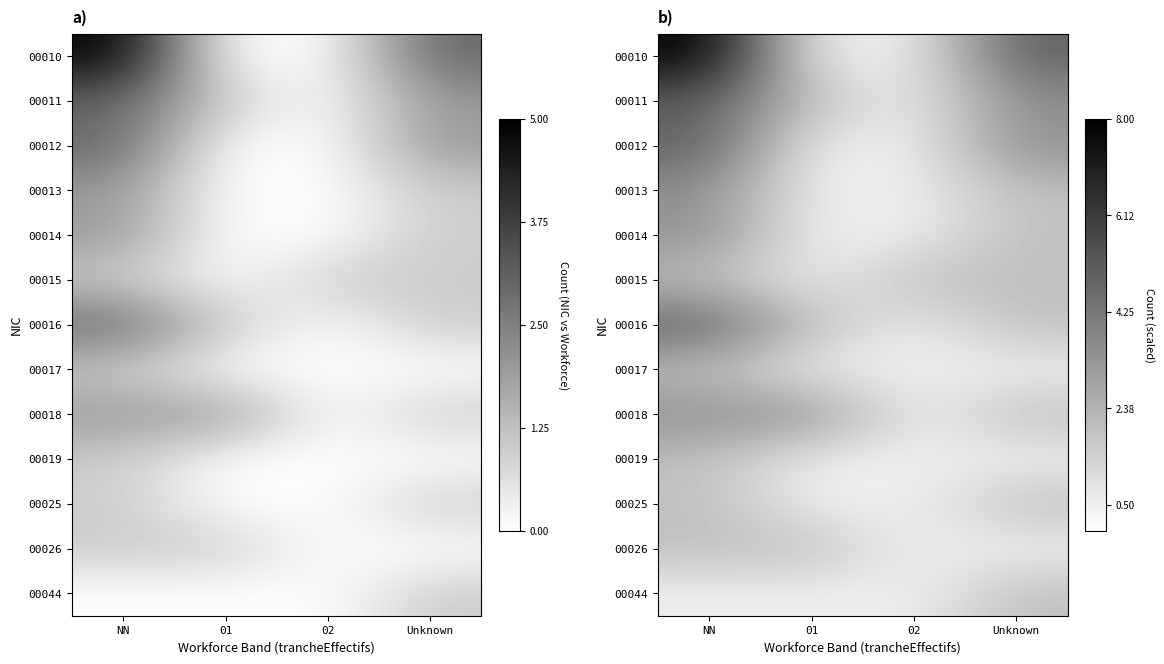

Which label corresponds to the smallest value in the chart?

01